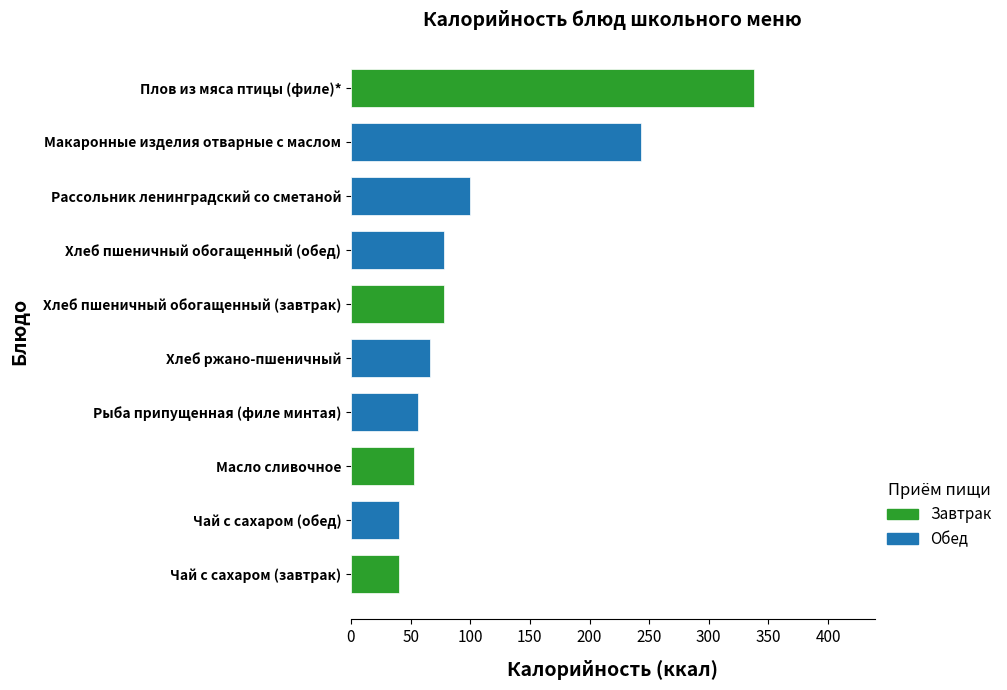

How many data points does each series have?

10